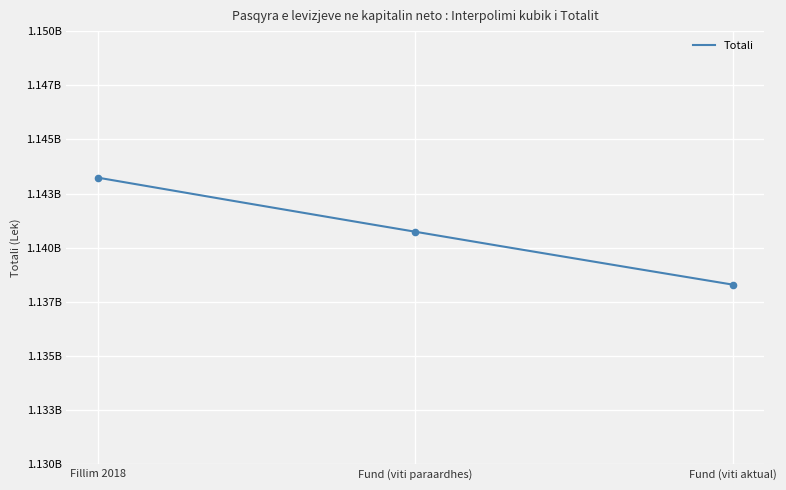

What is the change in value from Fillim 2018 to Fund (viti paraardhes)?

-2497675